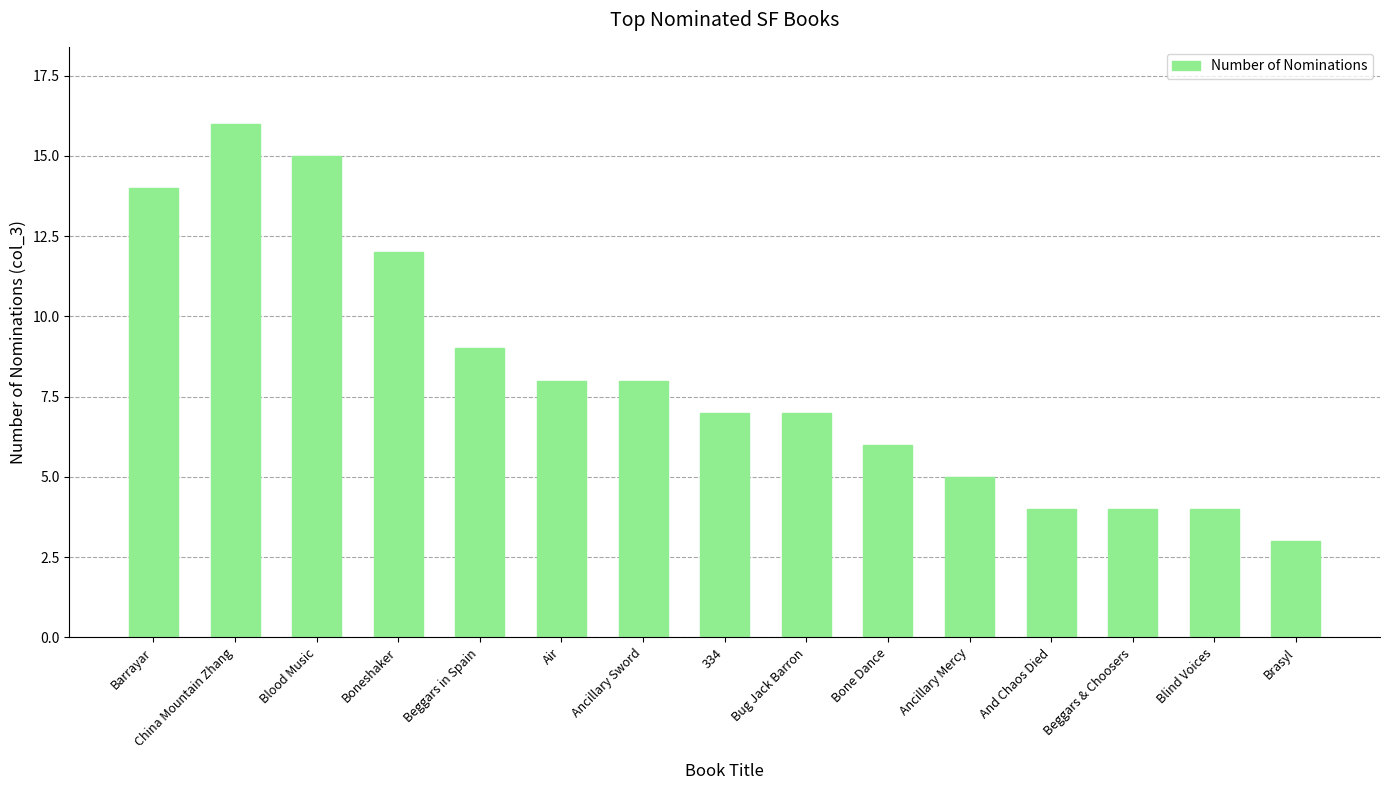

Is it true that the value at Blind Voices is 4?

True